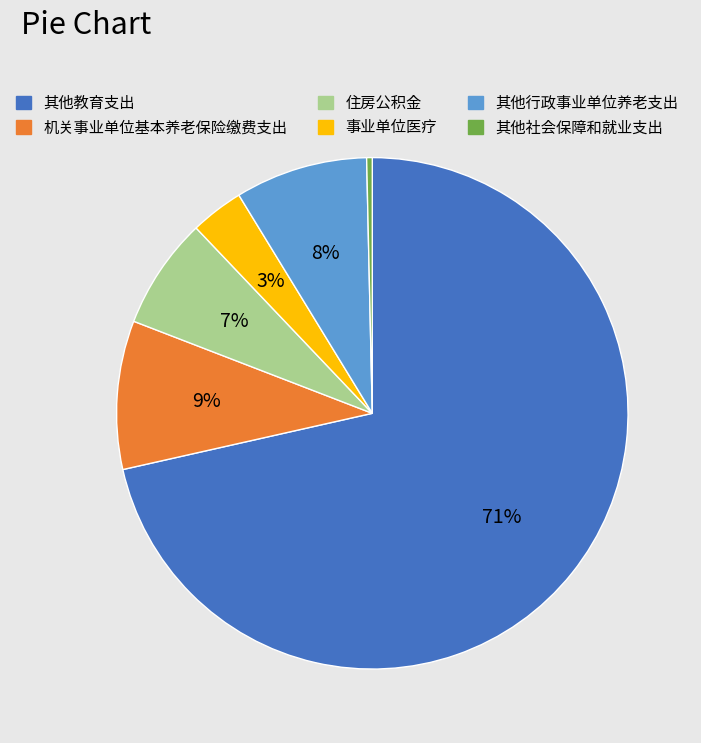

Is there a majority slice in this chart?

Yes